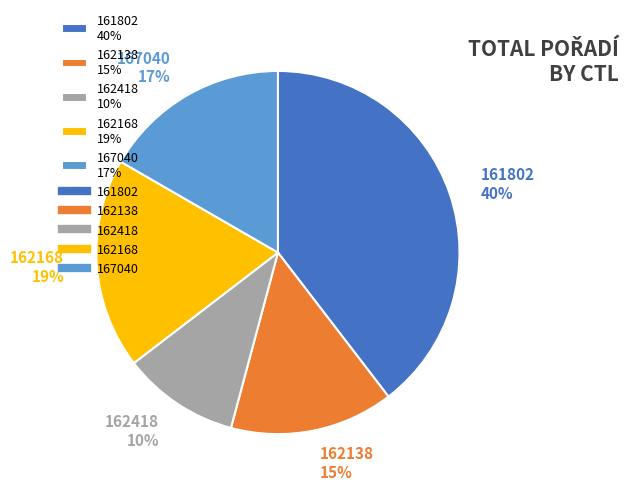

Which has a higher value, 167040 or 162168?

162168